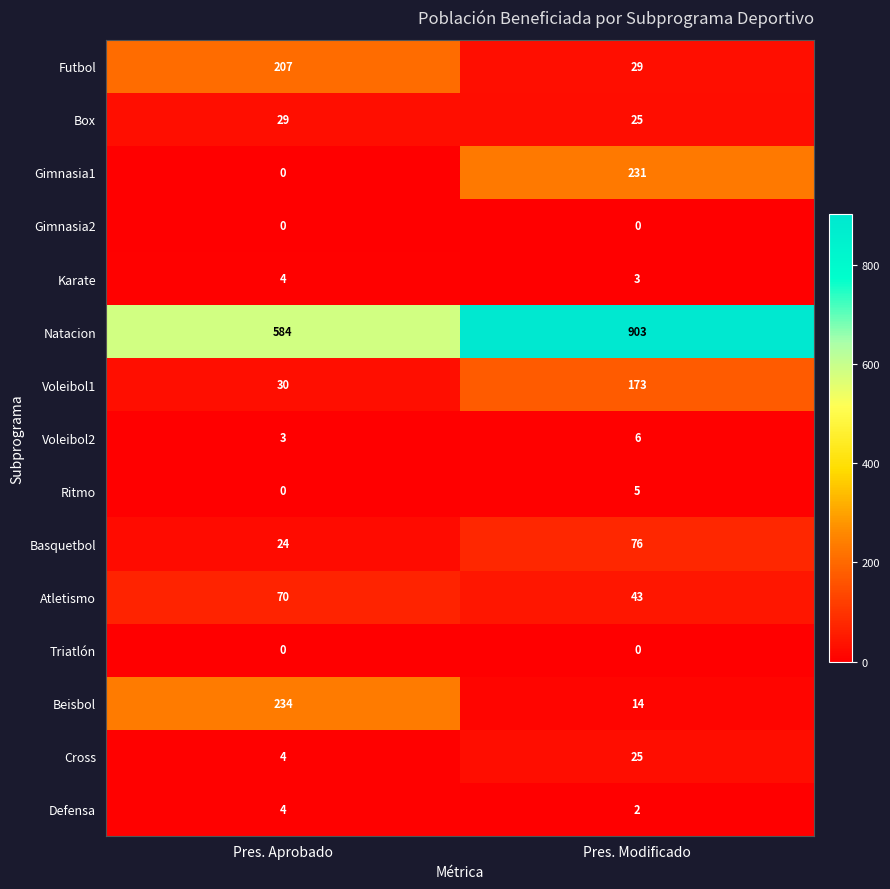

Which series has the largest range (max minus min)?

Natacion